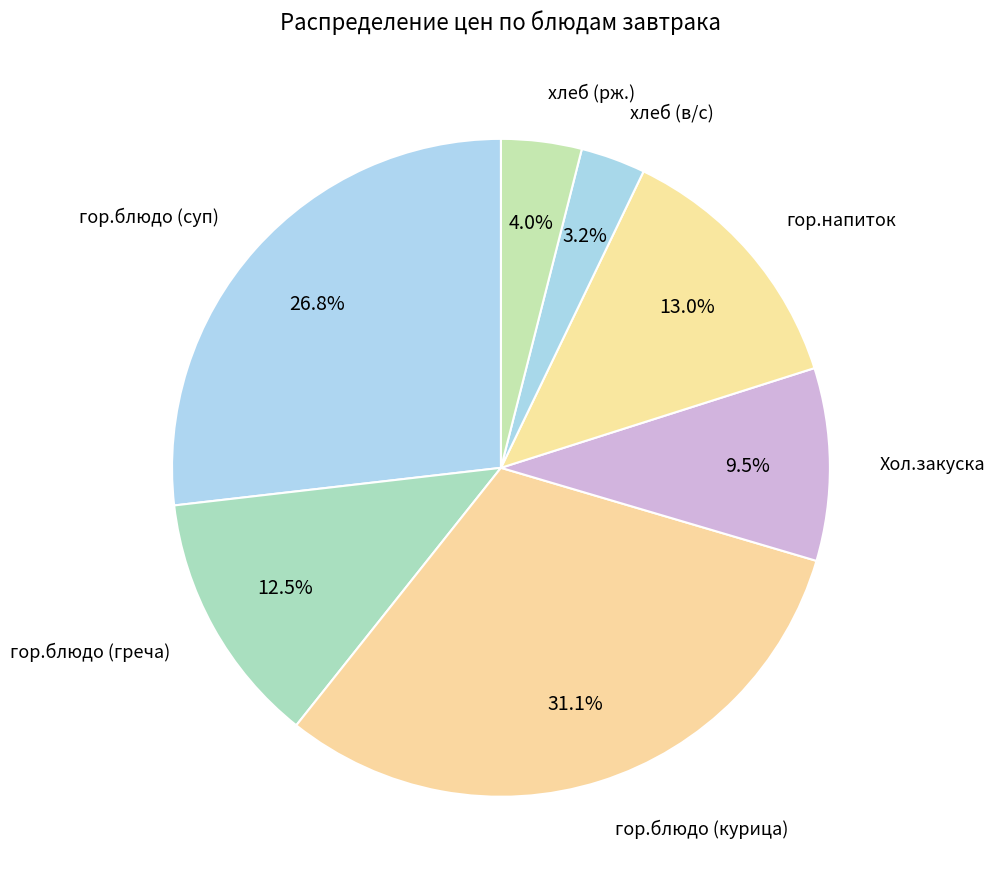

Is it true that гор.блюдо (курица) is 46% of the pie?

False